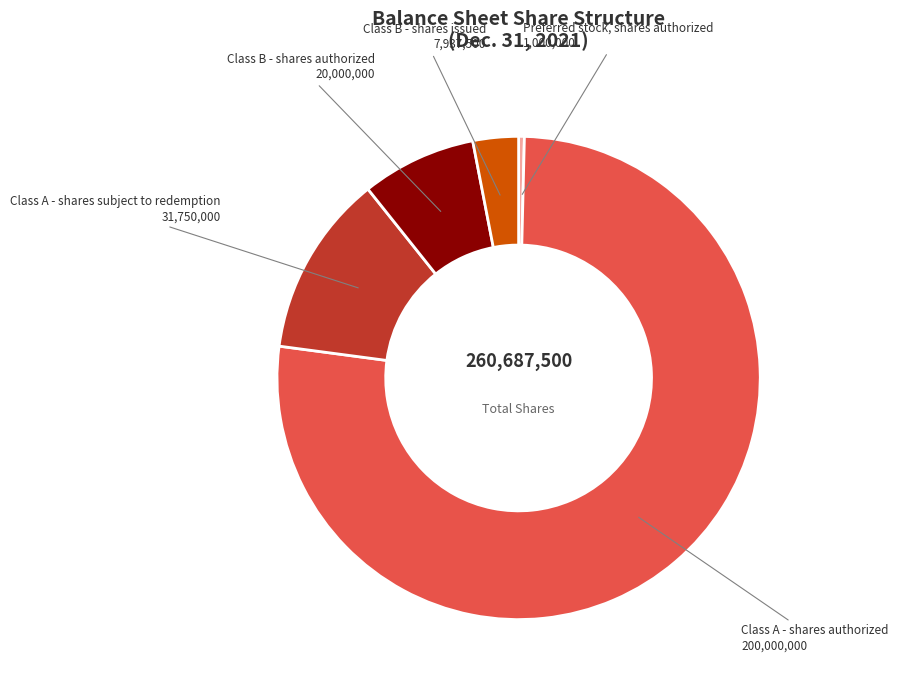

What is the ratio of the value at Class A - shares authorized to the value at Class B - shares issued?

25.2